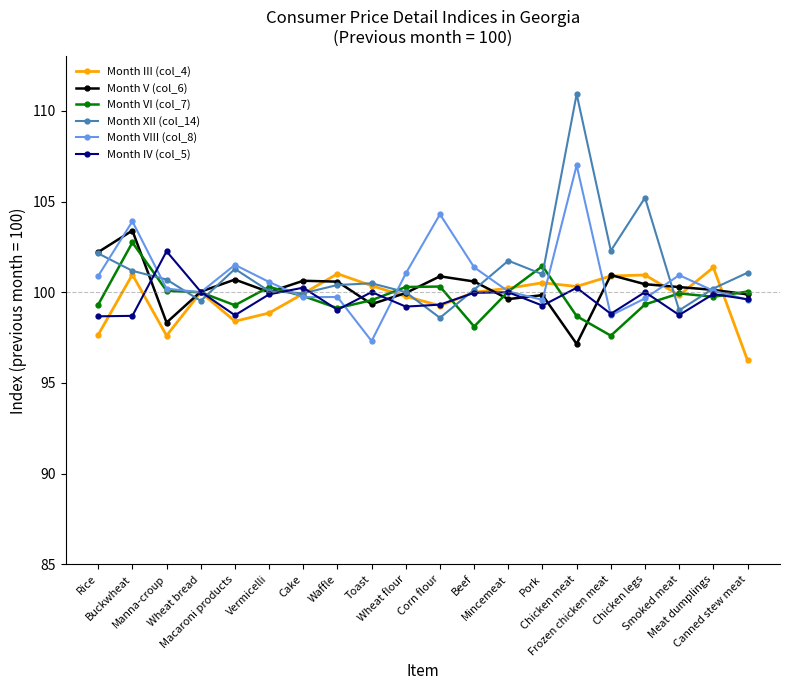

What is the sum of the Month IV (col_5) values at Beef and Toast?

200.0